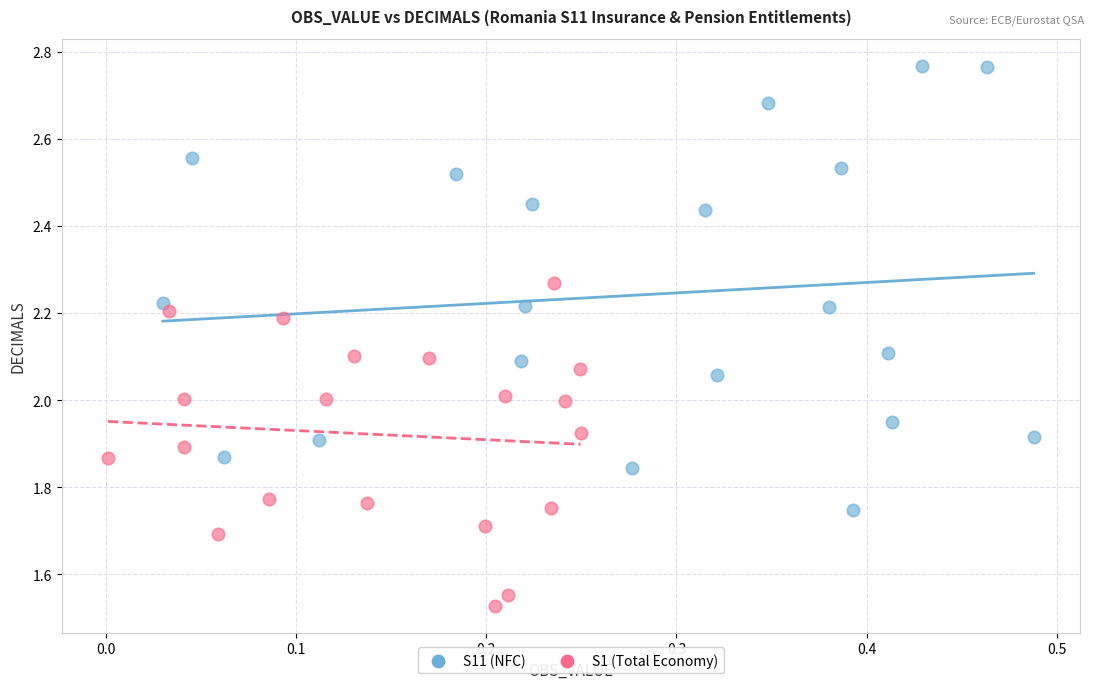

Which series contains the lowest Y value?

S1 (Total Economy)